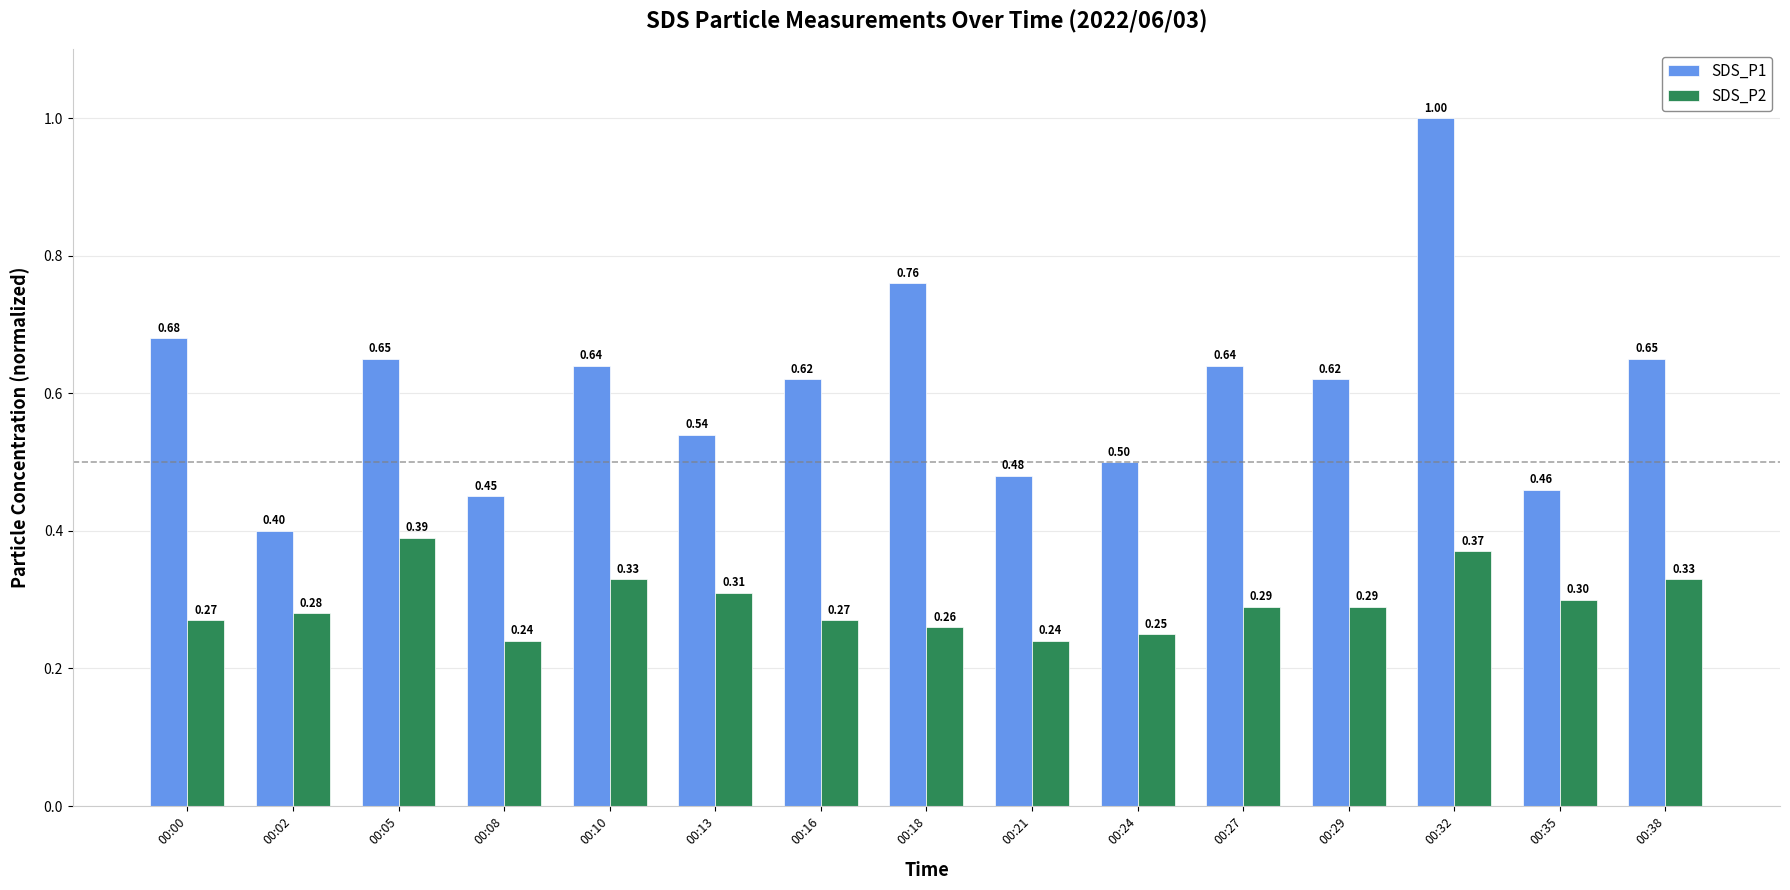

Which series changed the most between 00:05 and 00:32?

SDS_P1